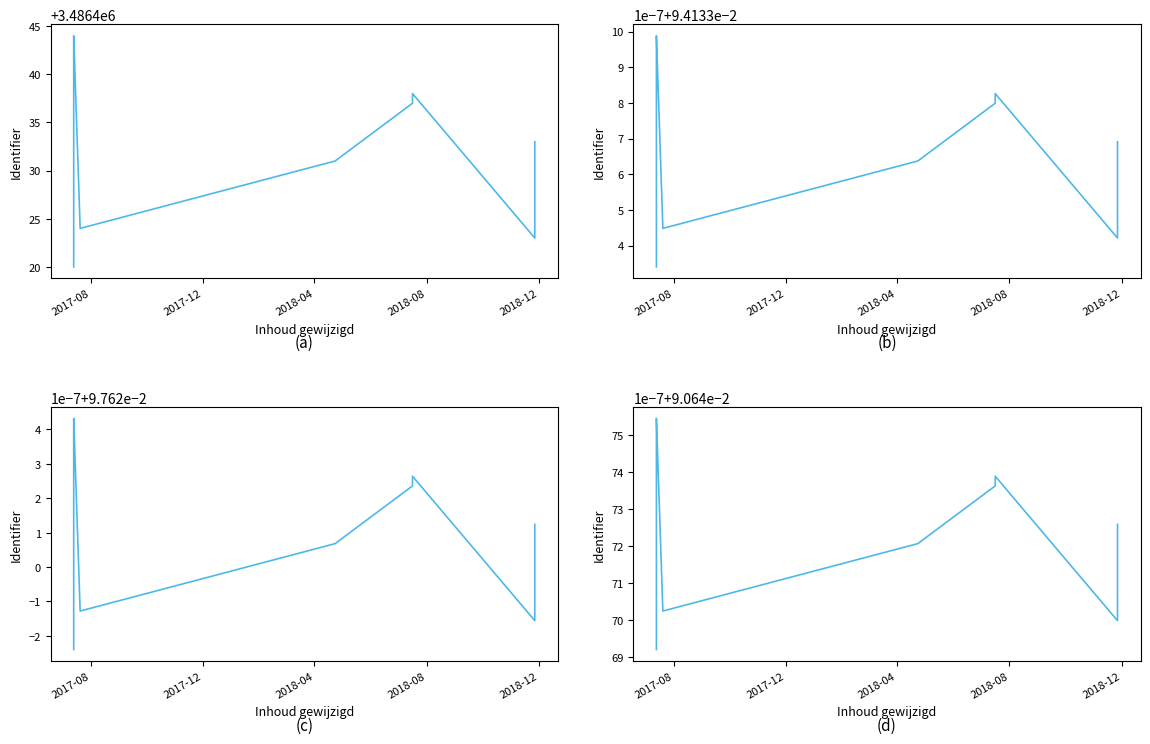

Which label corresponds to the smallest value in the chart?

2017-08